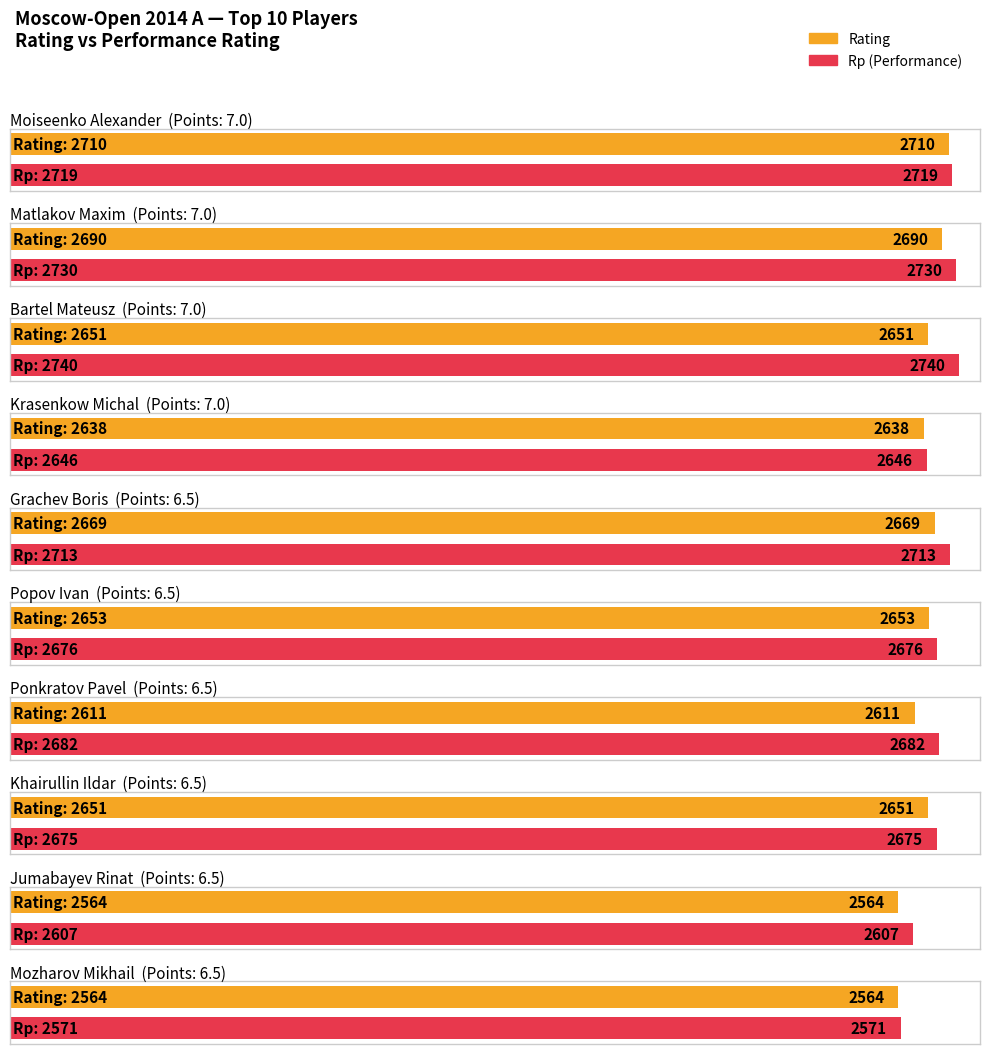

Which series has the largest total across all categories?

Rp